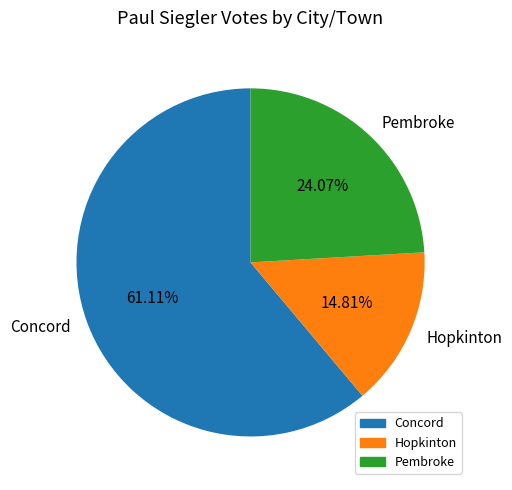

Which category has the biggest portion of the pie?

Concord